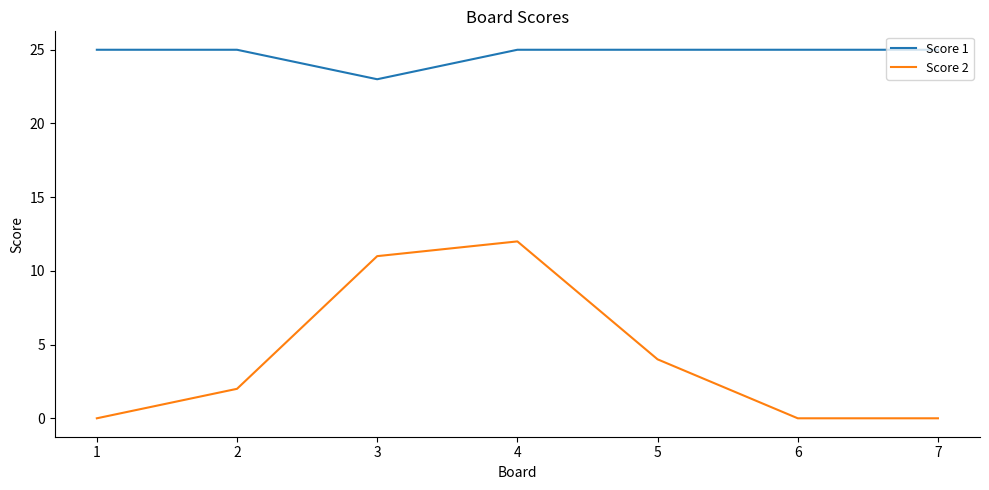

How many lines are shown in the chart?

2